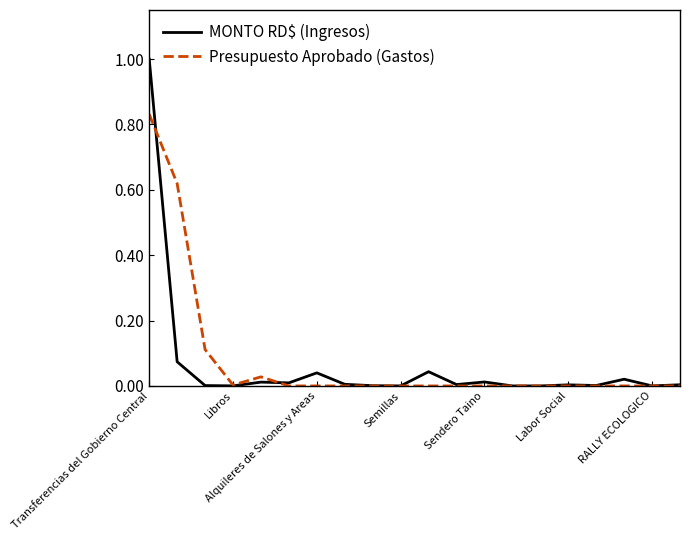

What is the maximum value shown in the chart?

1.0